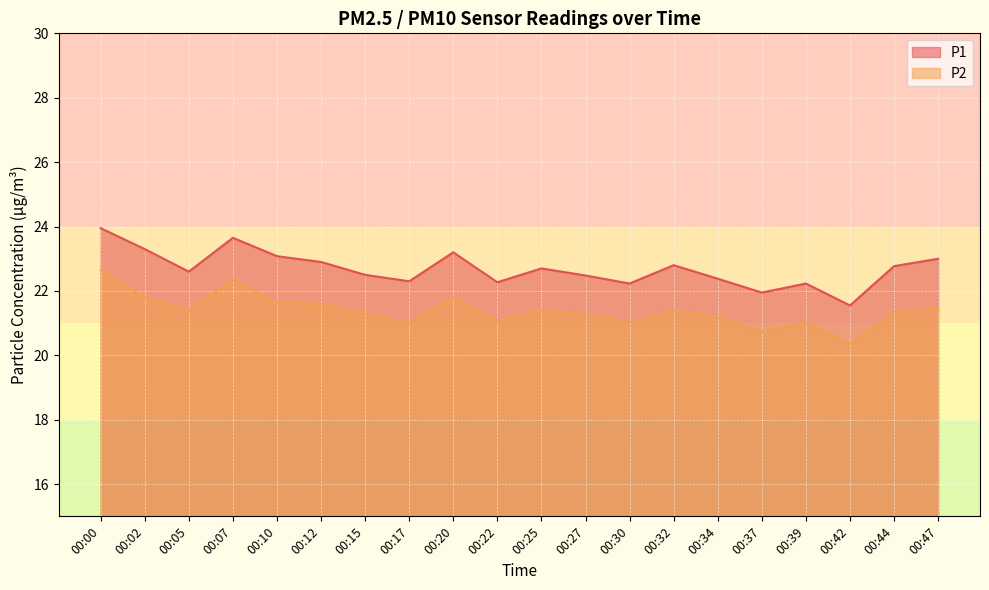

Where is the first local minimum for P2?

00:05